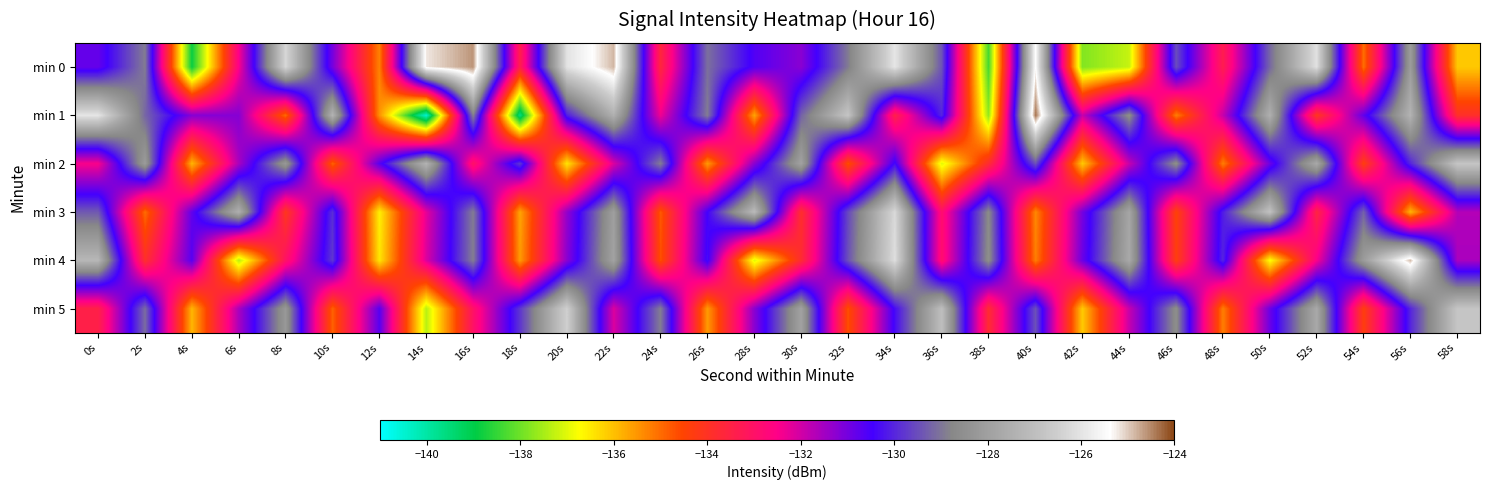

At how many categories does at least one series exceed -133?

30